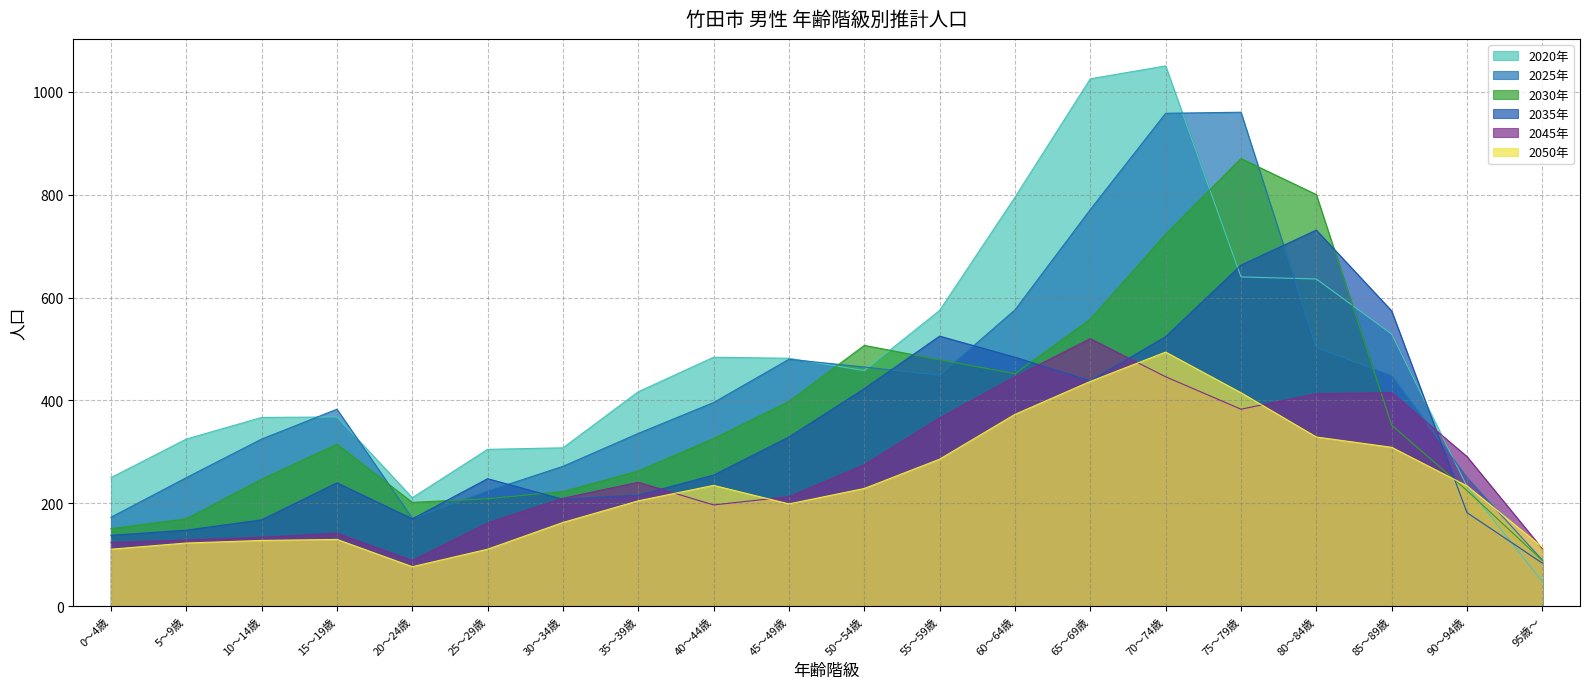

At how many categories does at least one series exceed 629?

5